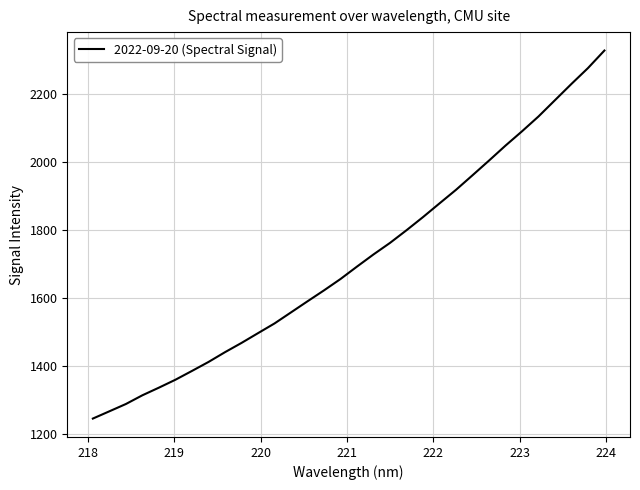

What is the maximum value shown in the chart?

2328.3